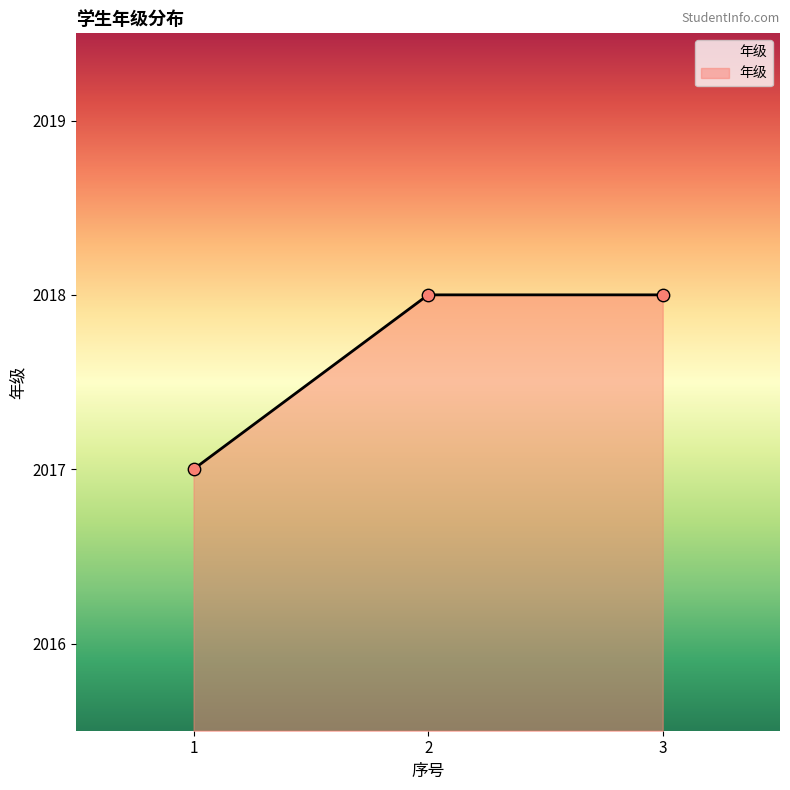

Which has a higher value, 1 or 3?

3